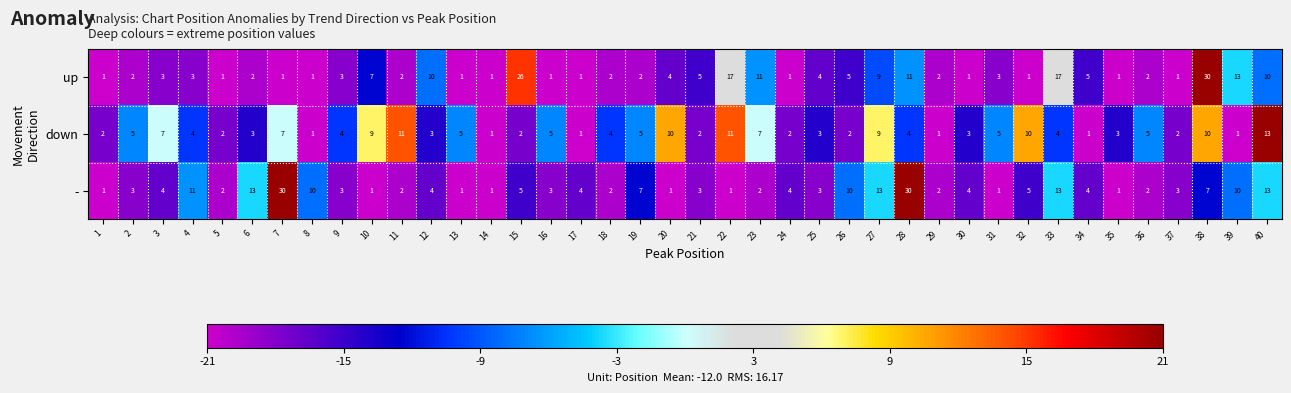

What is the sum of all down values?

189